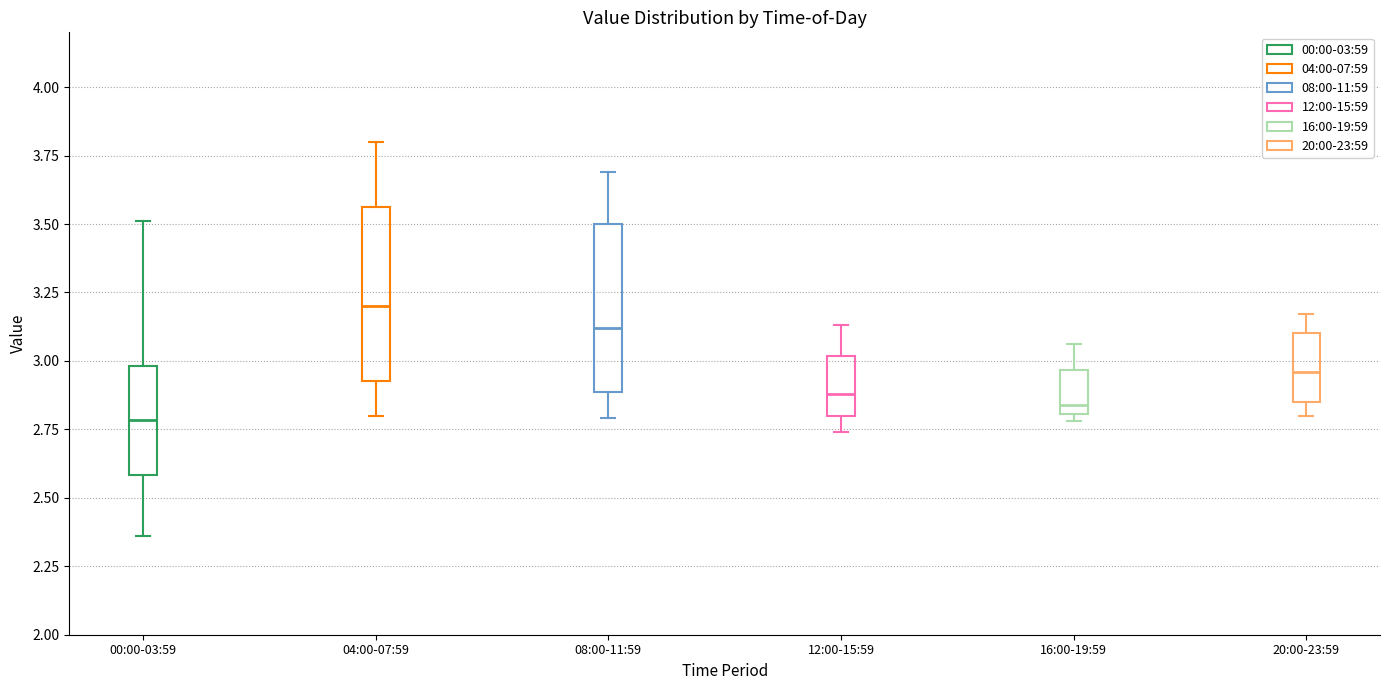

Reading left to right, transcribe this box plot: for each box, give where its median line is, the range the box spans, and where its two whiskers end, as read against the y-axis. The values are not printed on the chart, so give them approximately, as read against the axis.

00:00-03:59: median 2.80, box 2.60 to 3.00, whiskers 2.35 to 3.50
04:00-07:59: median 3.20, box 2.95 to 3.55, whiskers 2.80 to 3.80
08:00-11:59: median 3.10, box 2.90 to 3.50, whiskers 2.80 to 3.70
12:00-15:59: median 2.90, box 2.80 to 3.00, whiskers 2.75 to 3.15
16:00-19:59: median 2.85, box 2.80 to 2.95, whiskers 2.80 (just below the box's lower edge) to 3.05
20:00-23:59: median 2.95, box 2.85 to 3.10, whiskers 2.80 to 3.15